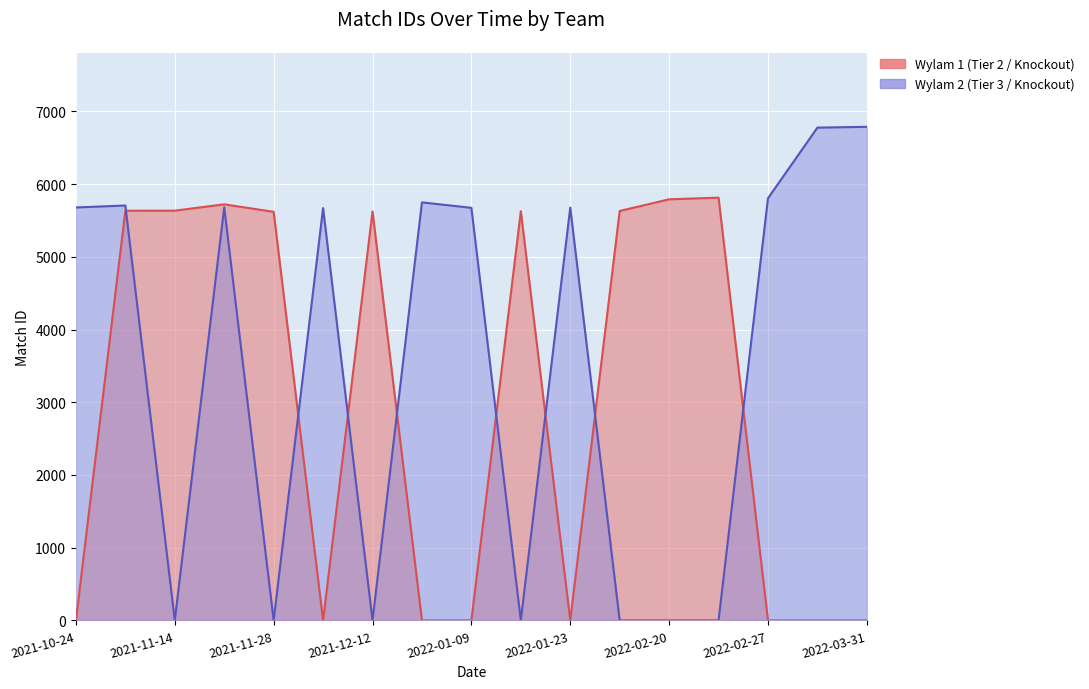

How many values in Wylam 1 (Tier 2 / Knockout) are above zero?

9